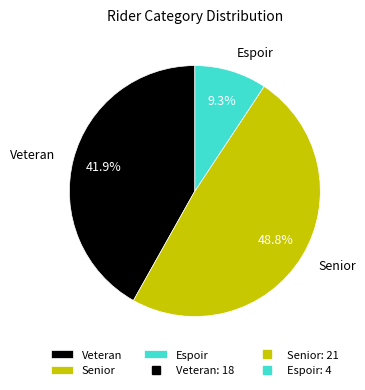

What is the ratio of the value at Senior to the value at Veteran?

1.2